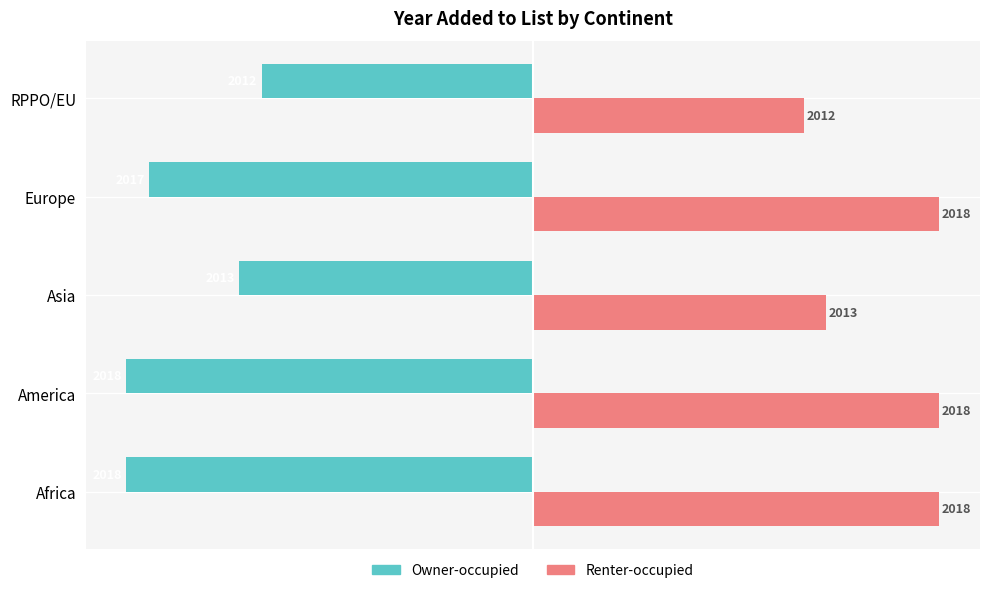

What is the value of the Renter-occupied bar at the 2nd from the left?

18